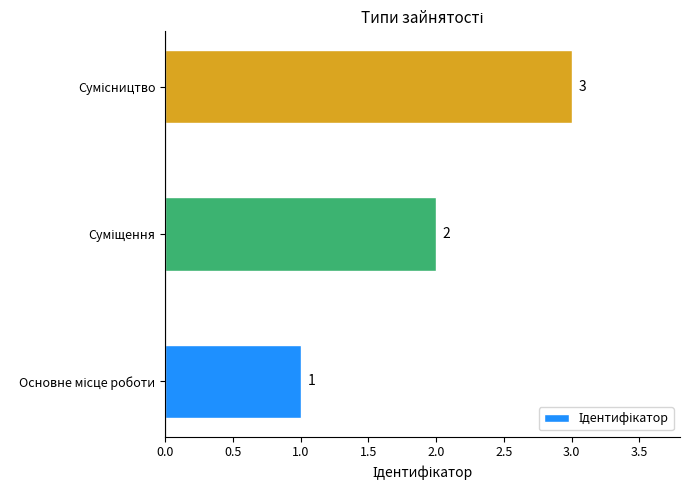

What is the greatest value displayed?

3